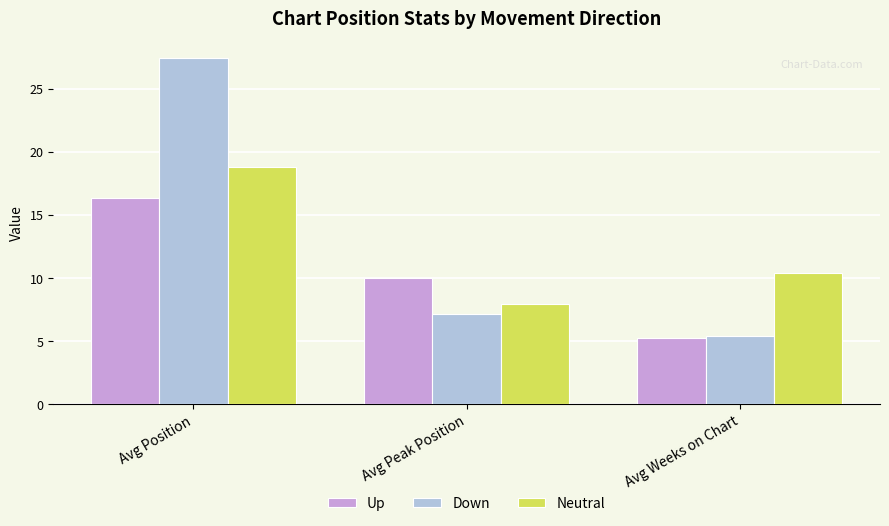

What is the highest value of the Neutral series?

18.8